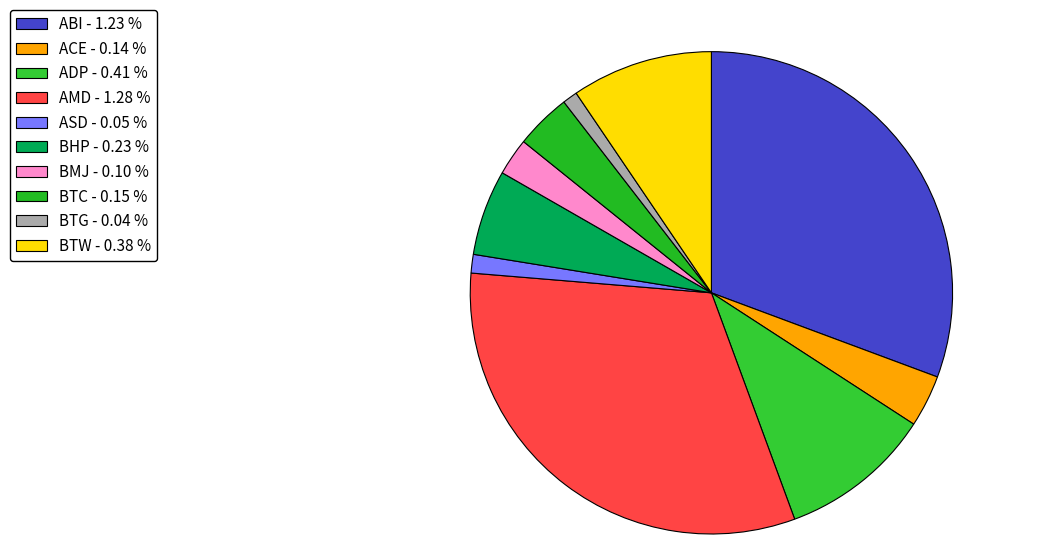

Does ADP represent more than half of the total?

No